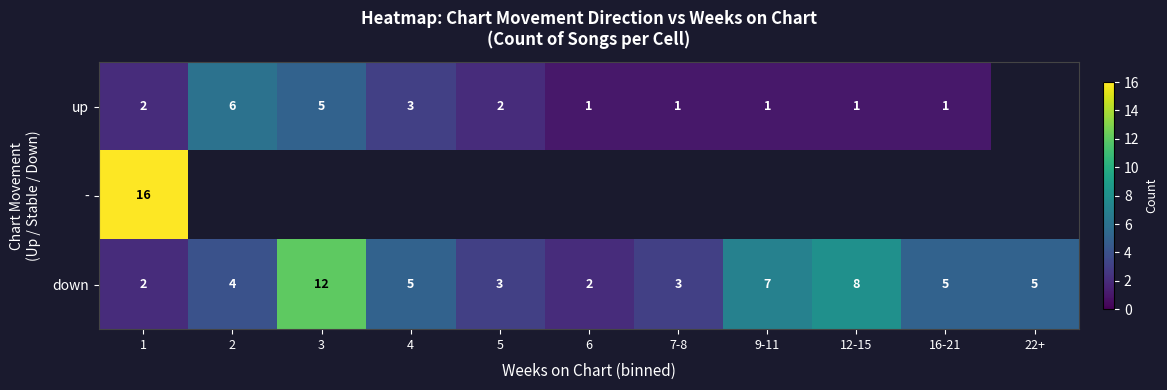

True or false: down has a value of 3 at 16-21.

False